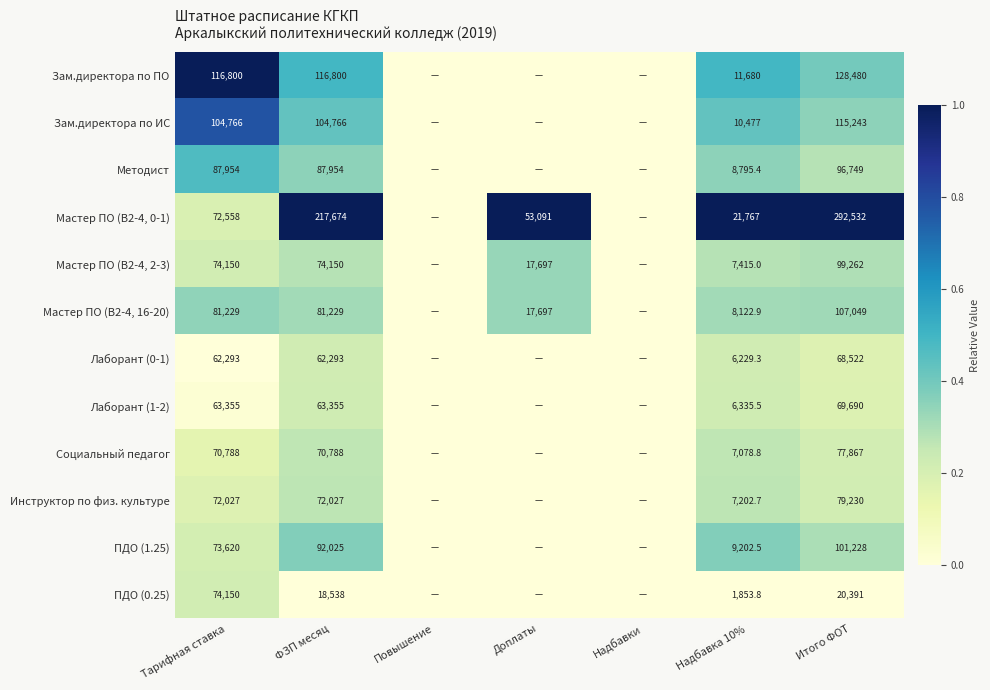

What is the sum of the Лаборант (1-2) values at Тарифная ставка and Надбавка 10%?

69690.5